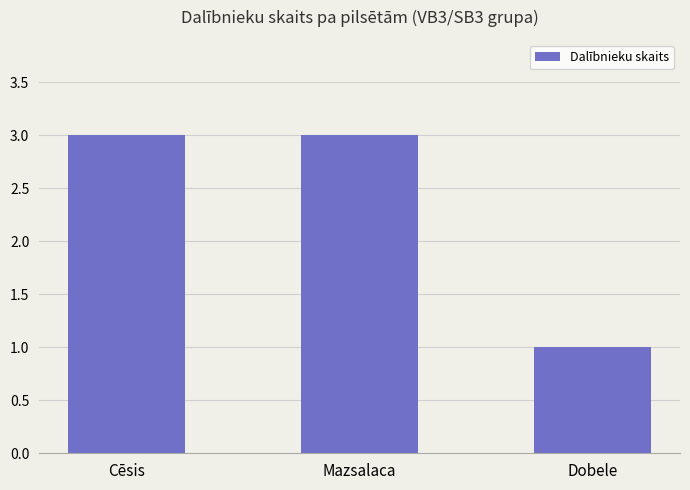

Reading right to left, what are all the values shown in this chart?

1	3	3